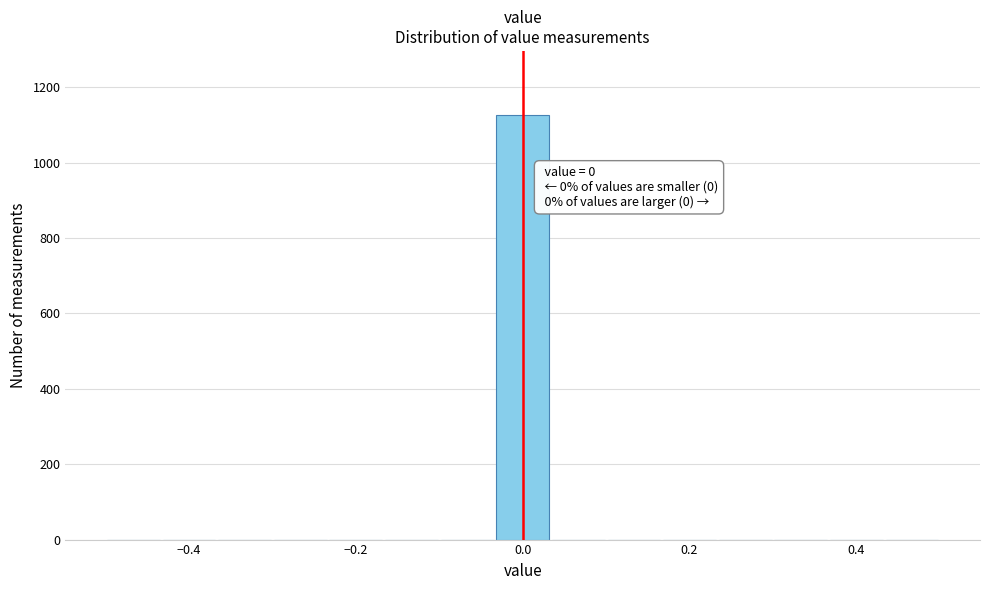

Read against the x-axis, roughly where is the centre of the tallest bar?

0.00